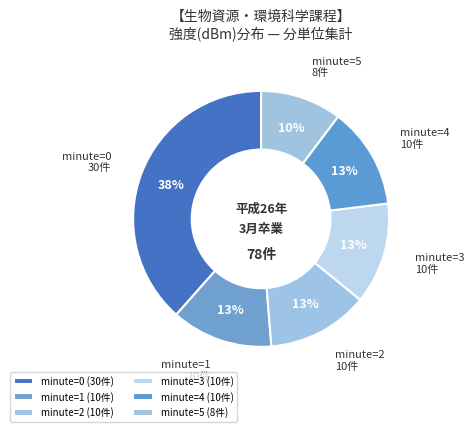

Does any single category account for the majority?

No